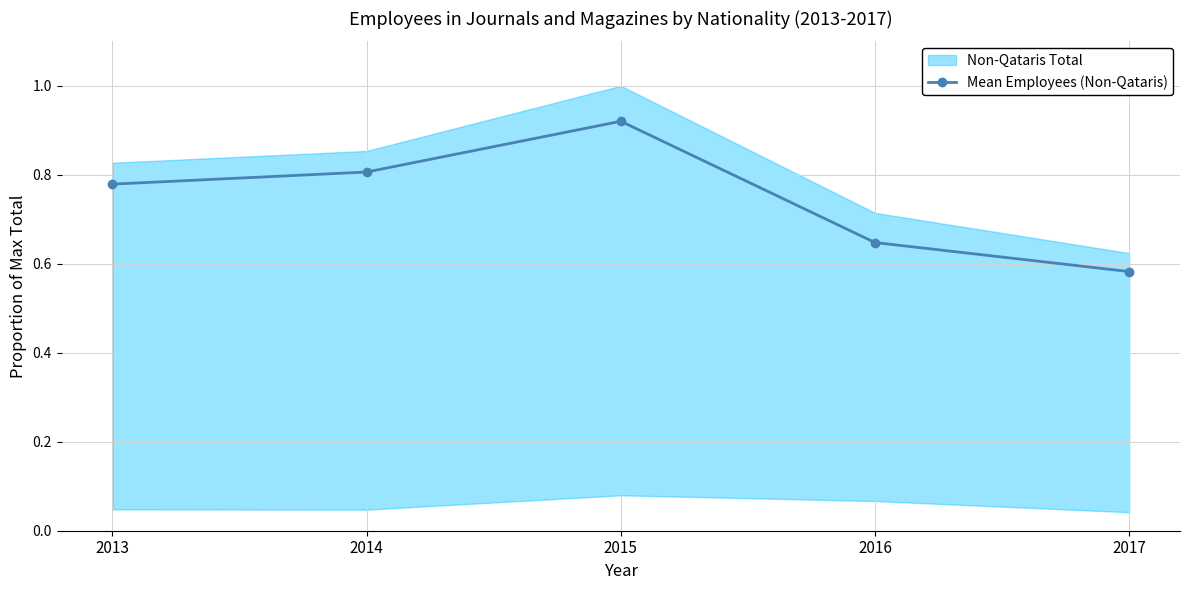

Rank the categories by value from highest to lowest.

2015, 2014, 2013, 2016, 2017